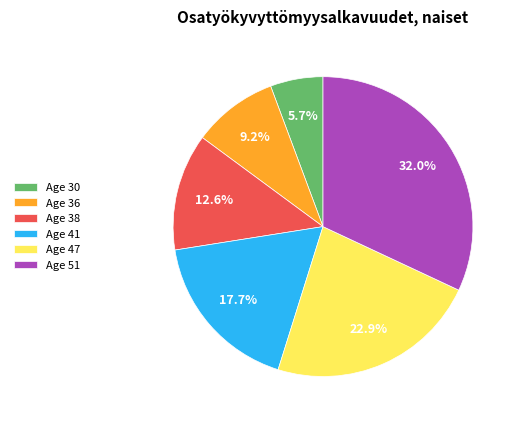

Rank the categories by value from highest to lowest.

Age 51, Age 47, Age 41, Age 38, Age 36, Age 30